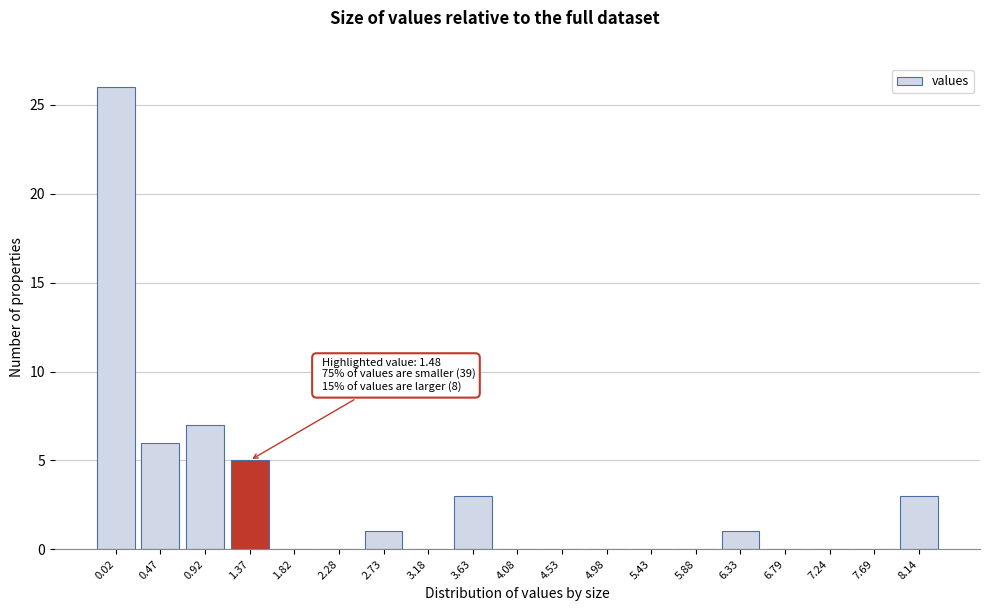

Reading left to right, what are all the values shown in this chart?

0.02=26	0.47=6	0.92=7	1.37=5	1.82=0	2.28=0	2.73=1	3.18=0	3.63=3	4.08=0	4.53=0	4.98=0	5.43=0	5.88=0	6.33=1	6.79=0	7.24=0	7.69=0	8.14=3